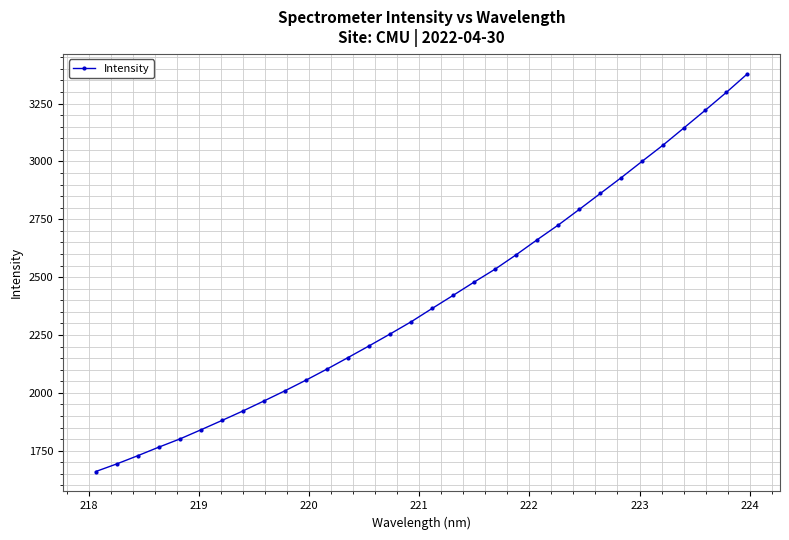

What is the average value?

2400.7